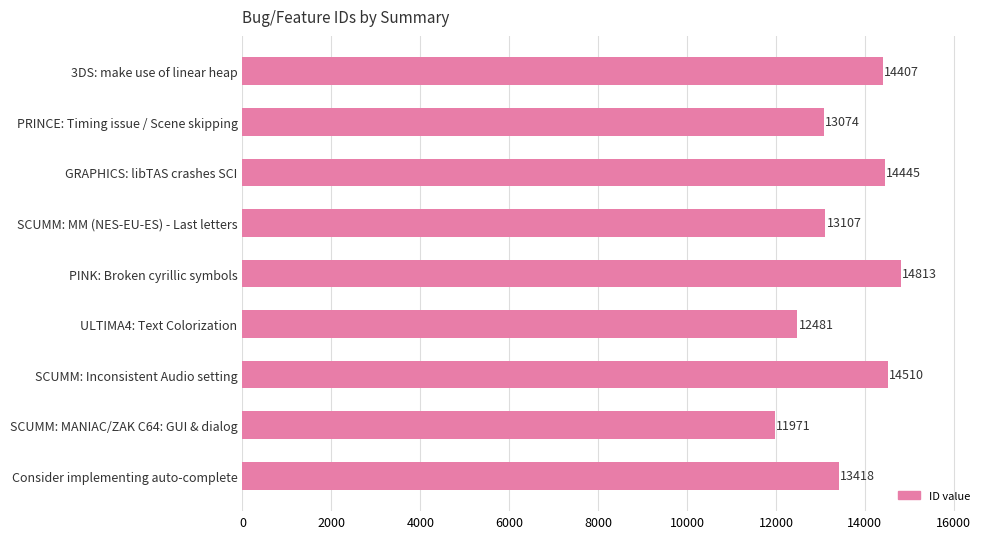

Is it true that the value at GRAPHICS: libTAS crashes SCI is 8948?

False